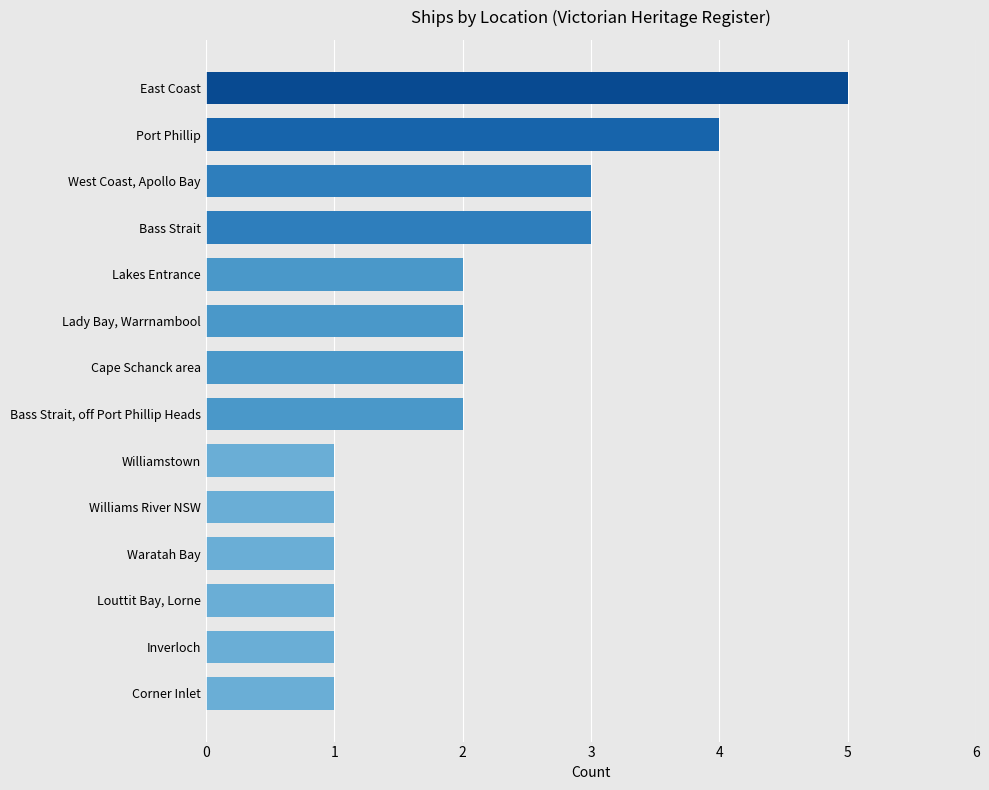

What is the sum of all values?

29